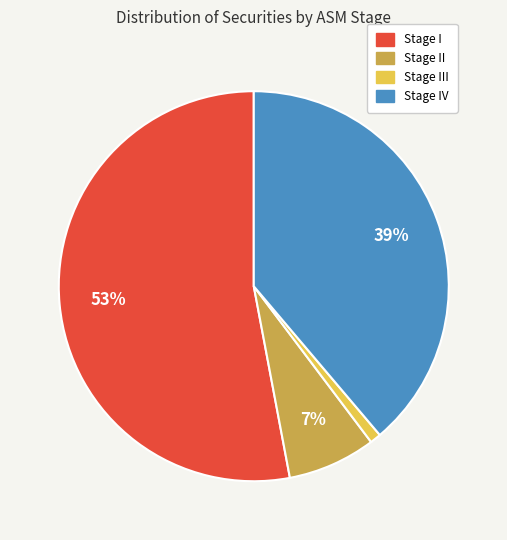

To the nearest percent, what is the difference between the largest and smallest slice percentages?

52%